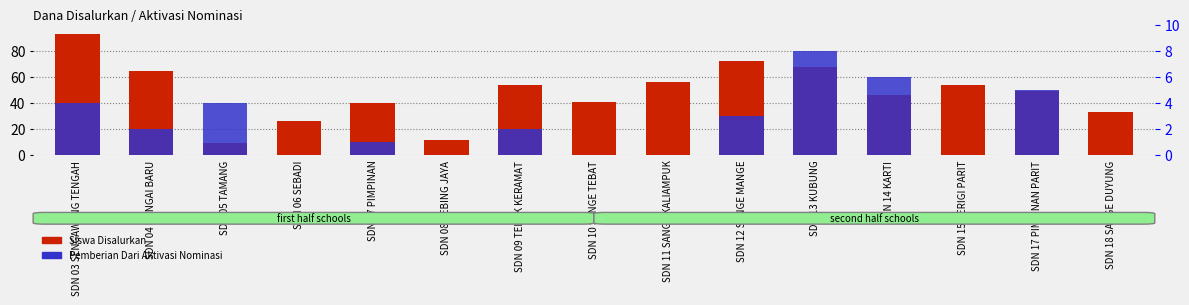

List the series in order of their peak value, highest first.

Siswa Disalurkan, Pemberian Dari Aktivasi Nominasi